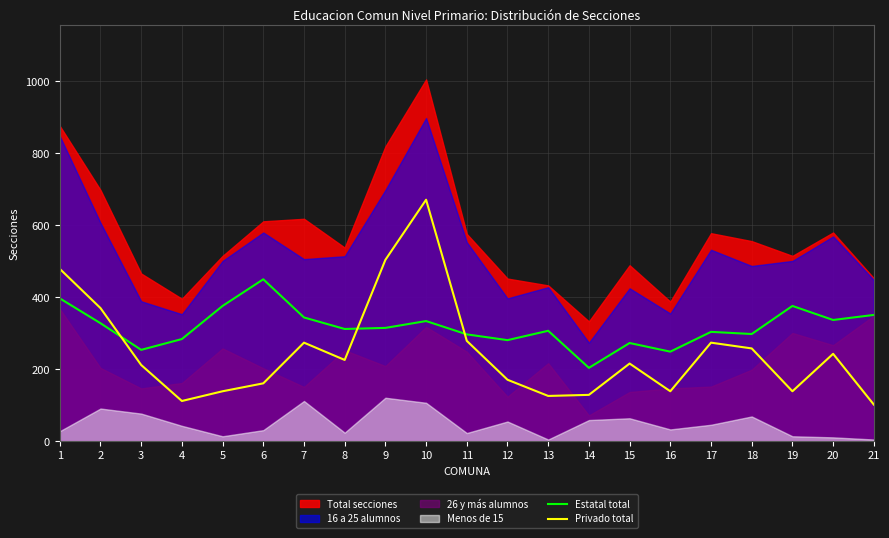

Where is the first local maximum for Estatal total?

6